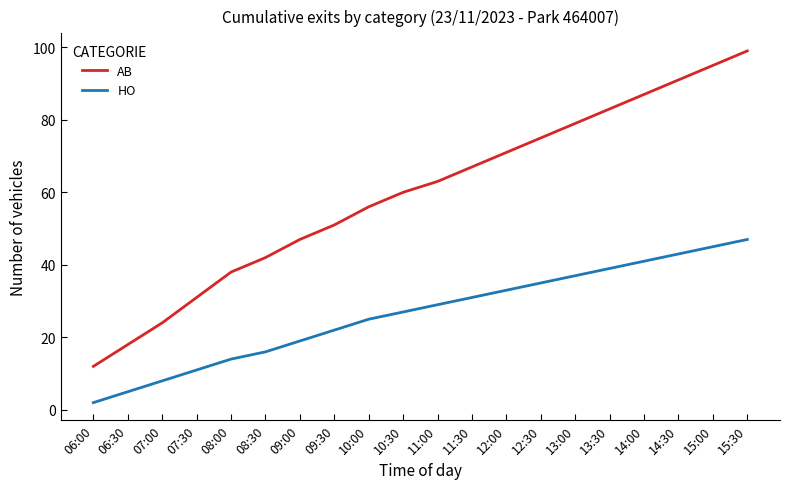

True or false: AB and HO cross at least once.

False